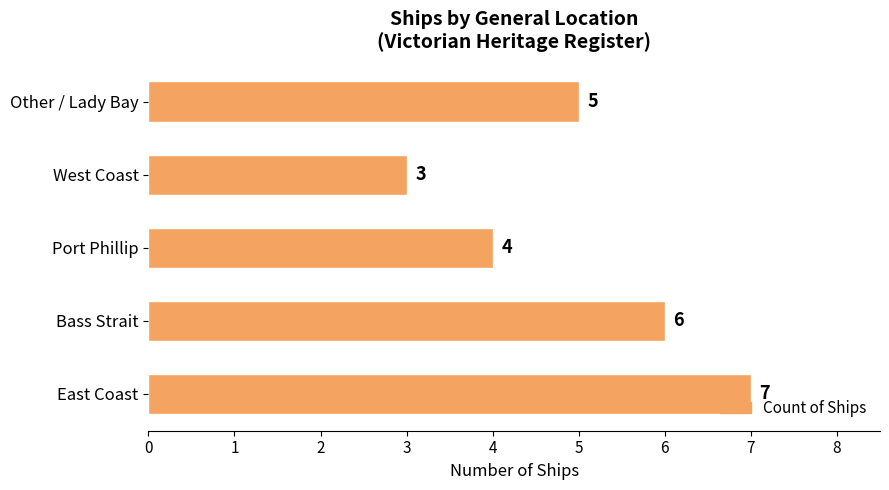

How many values are below 5?

2